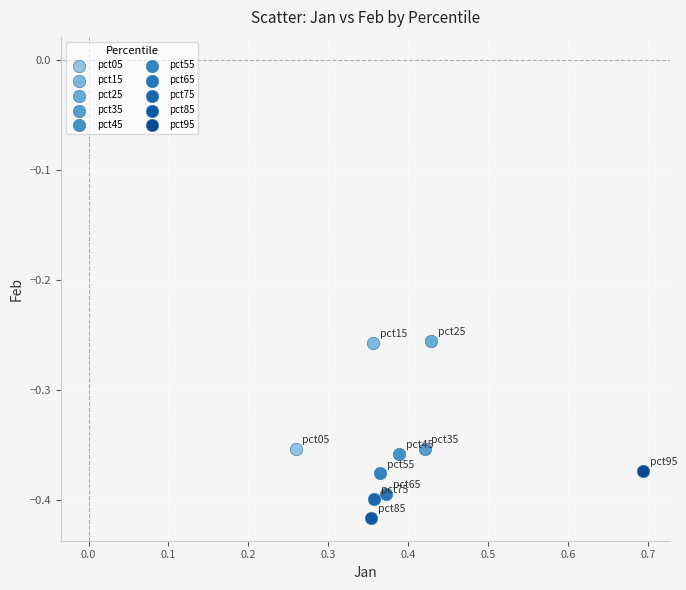

What are all the series names shown in the legend?

pct05, pct15, pct25, pct35, pct45, pct55, pct65, pct75, pct85, pct95